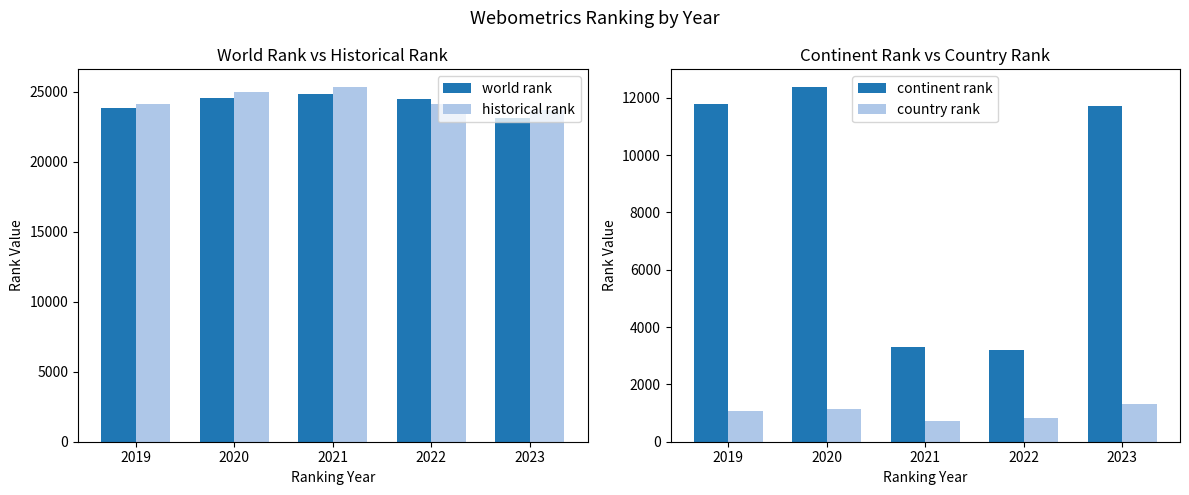

How many values in the historical rank series exceed 24166?

2